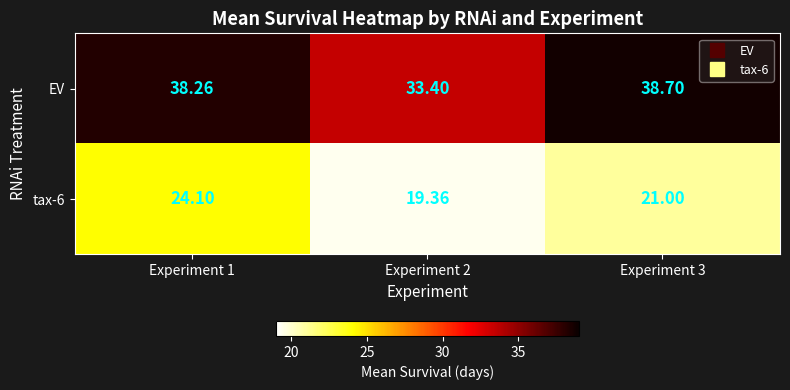

What is the maximum value shown in the chart?

38.7